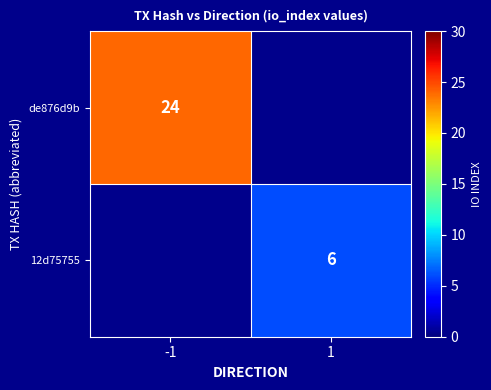

The value of 12d75755 at 1 is 2. True or false?

False